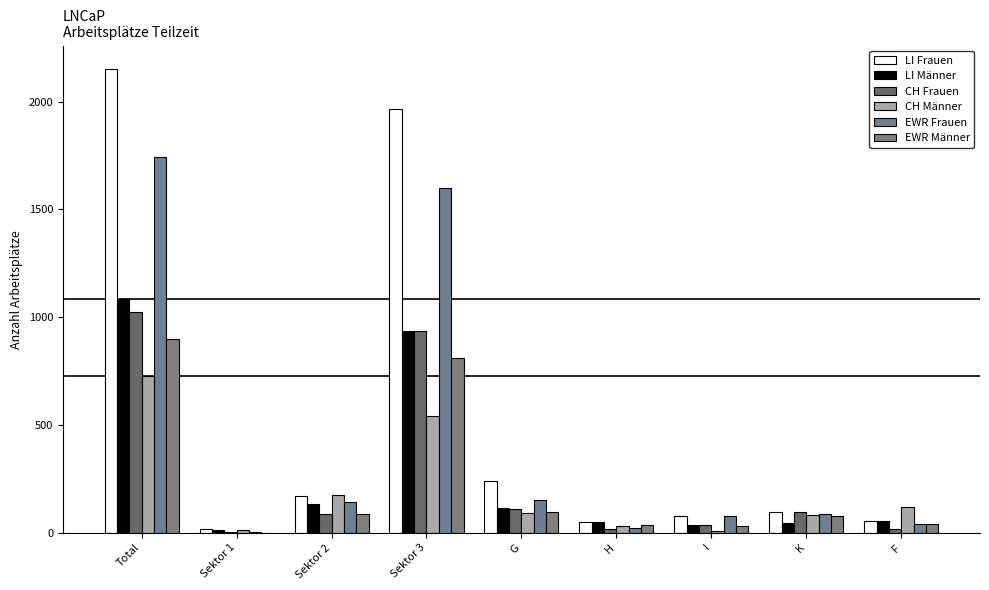

How many series are shown in this chart?

6